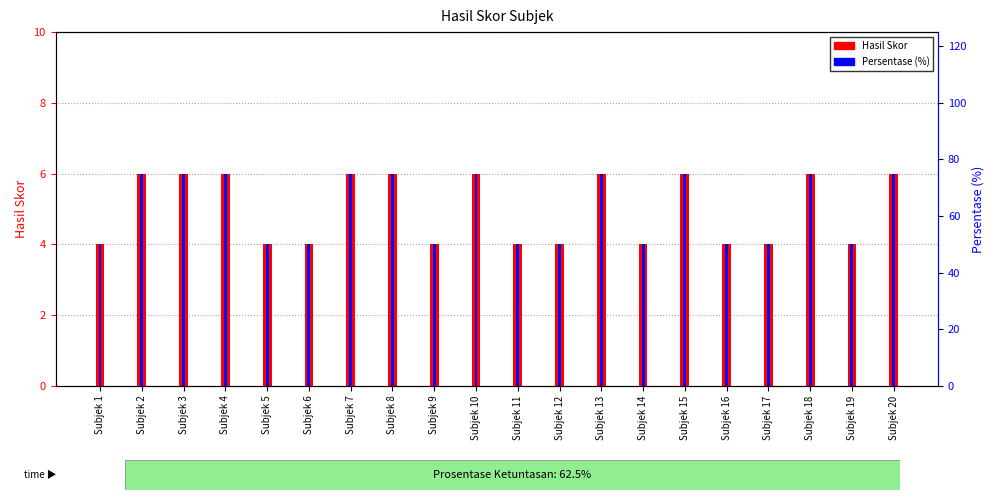

How many Hasil Skor values are between 4 and 6?

20